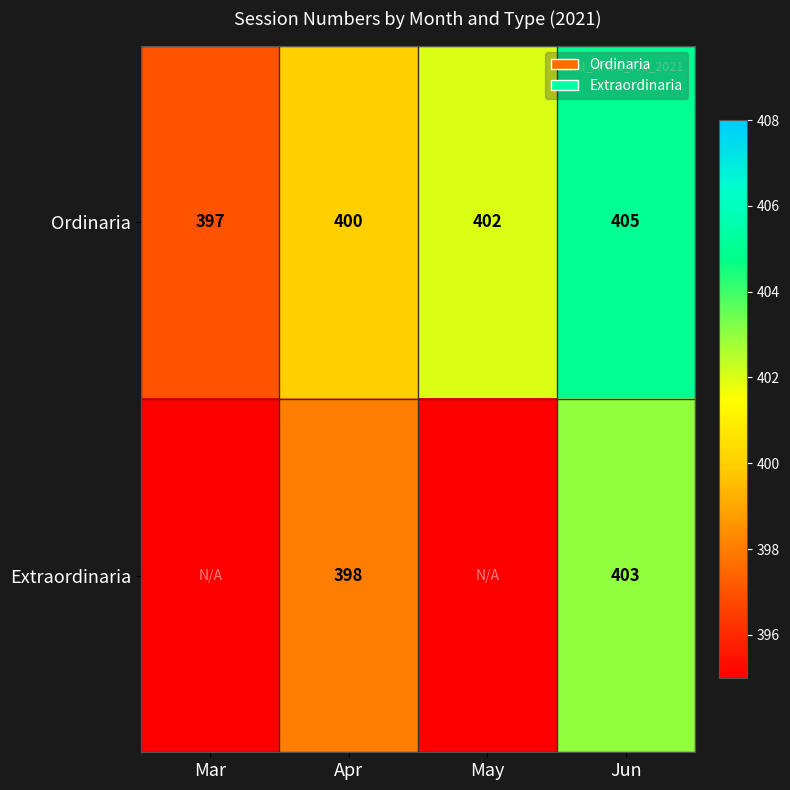

Is it true that Ordinaria equals 555 at Apr?

False